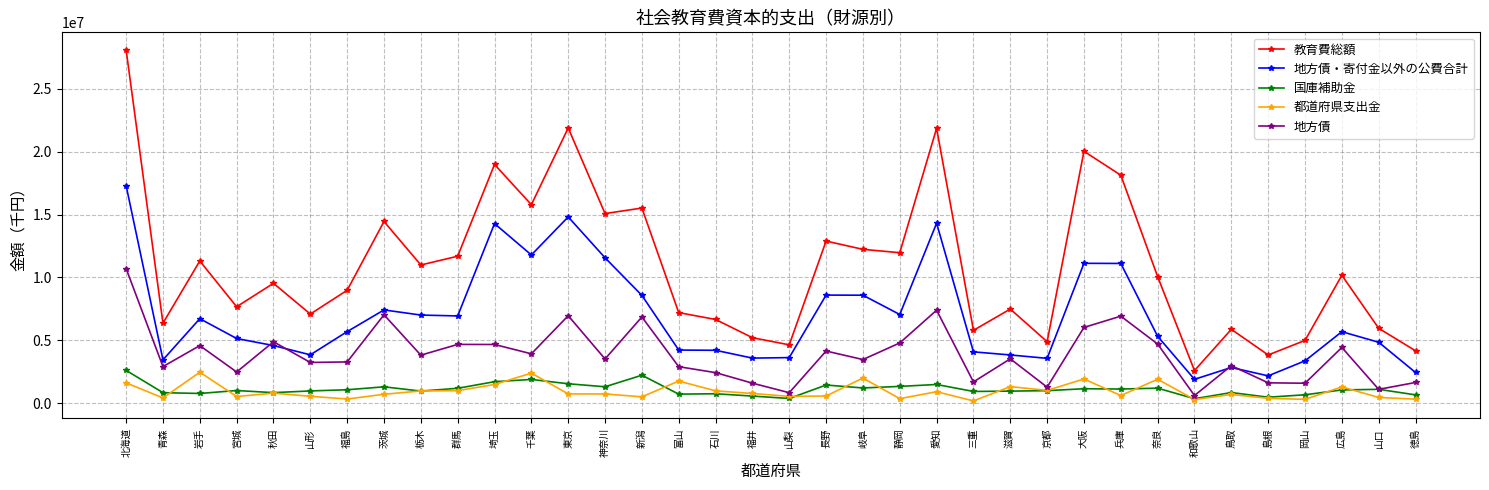

The value of 地方債 at 島根 is 1610270. True or false?

True